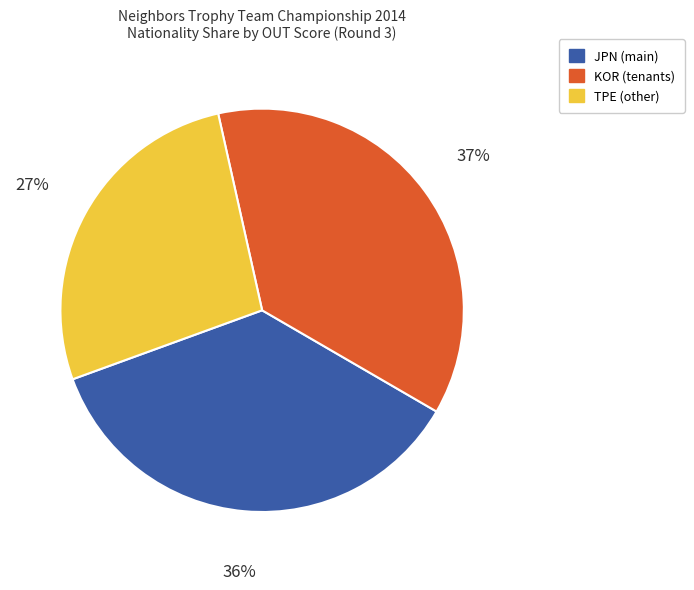

To the nearest percent, what is the average slice percentage?

33%